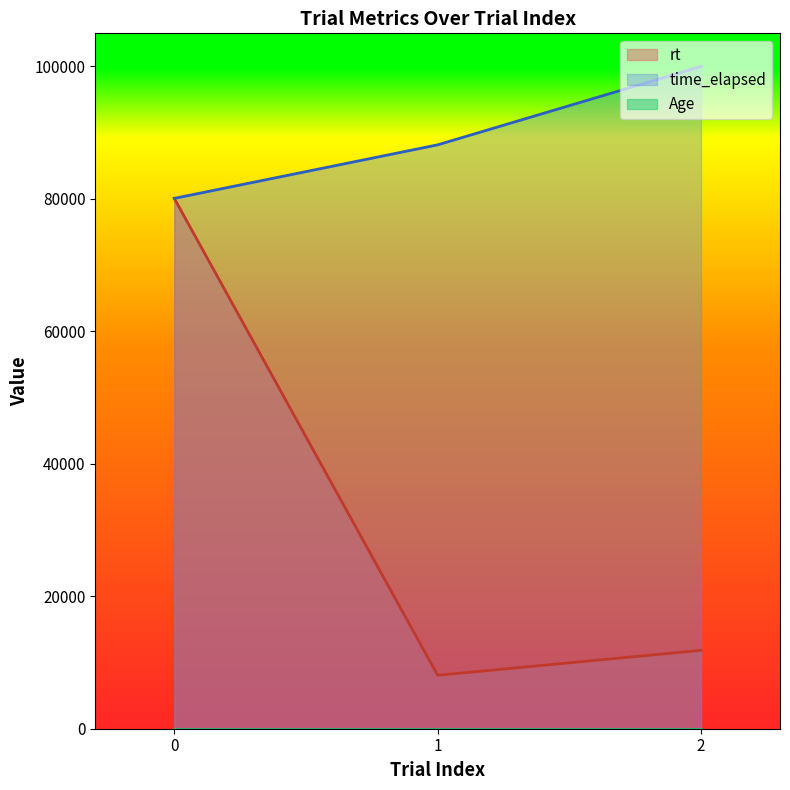

What is the sum of all time_elapsed values?

268067.0